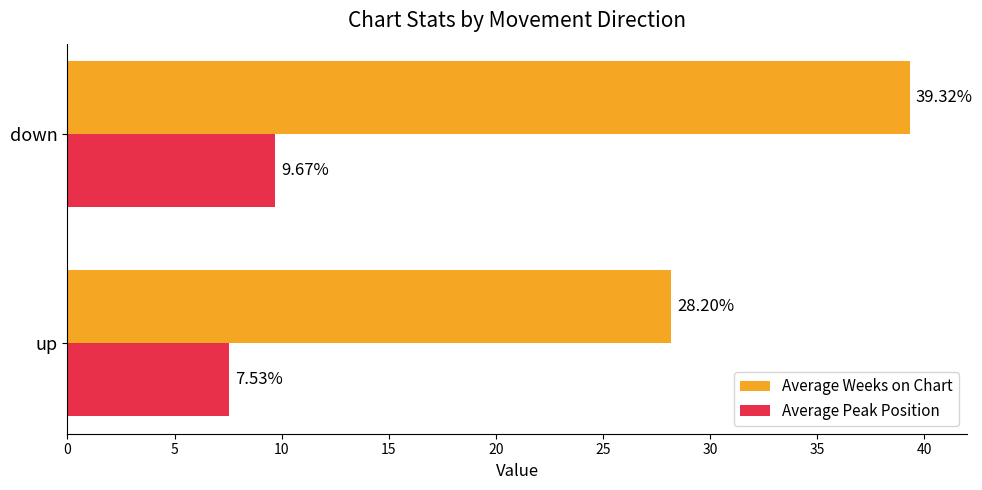

Rank the series at down from lowest to highest value.

Average Peak Position, Average Weeks on Chart